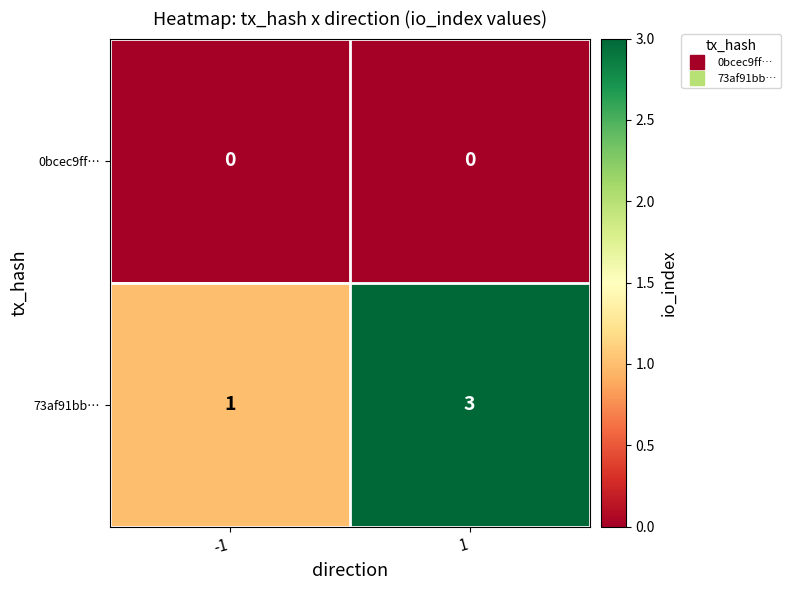

What is the total value across all series at -1?

1